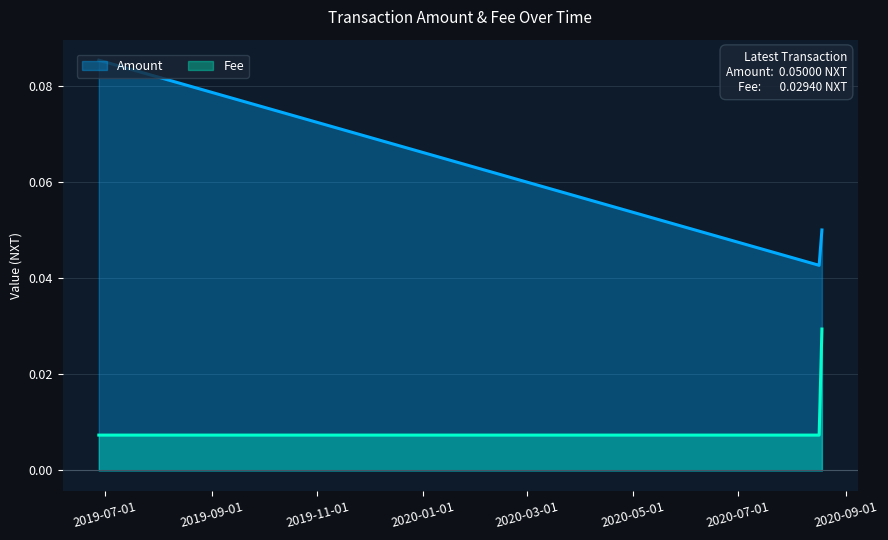

Which category has the highest value across all series?

2019-06-27 16:55:01